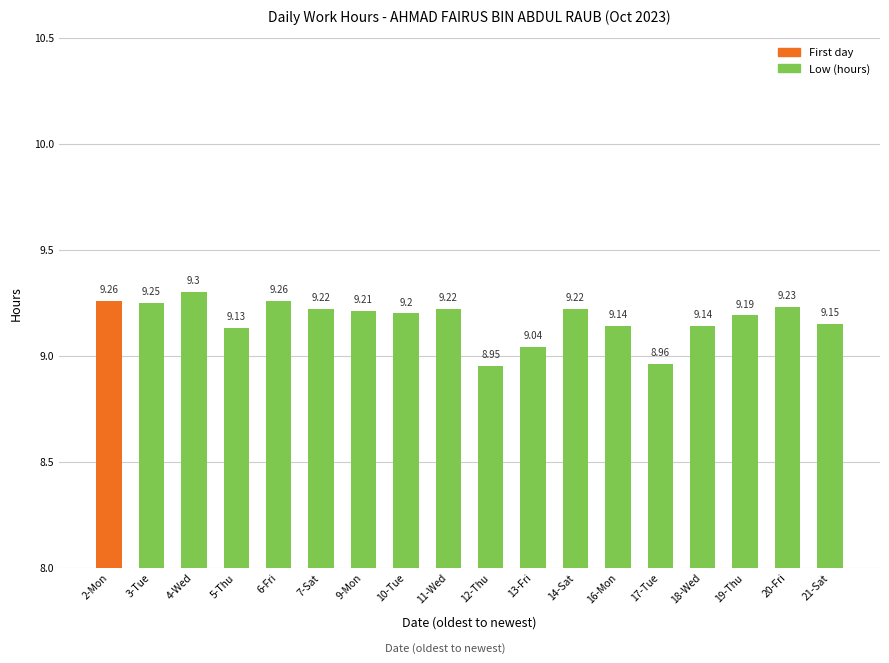

Approximately how many times larger is the value at 18-Wed compared to 11-Wed?

1.0